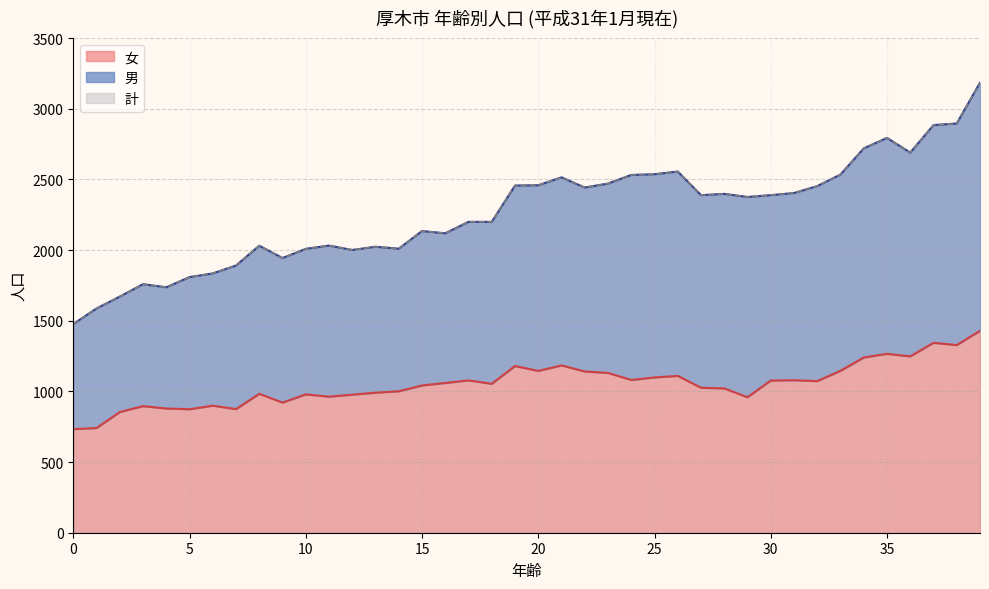

What is the spread (max minus min) of values at 34?

1480